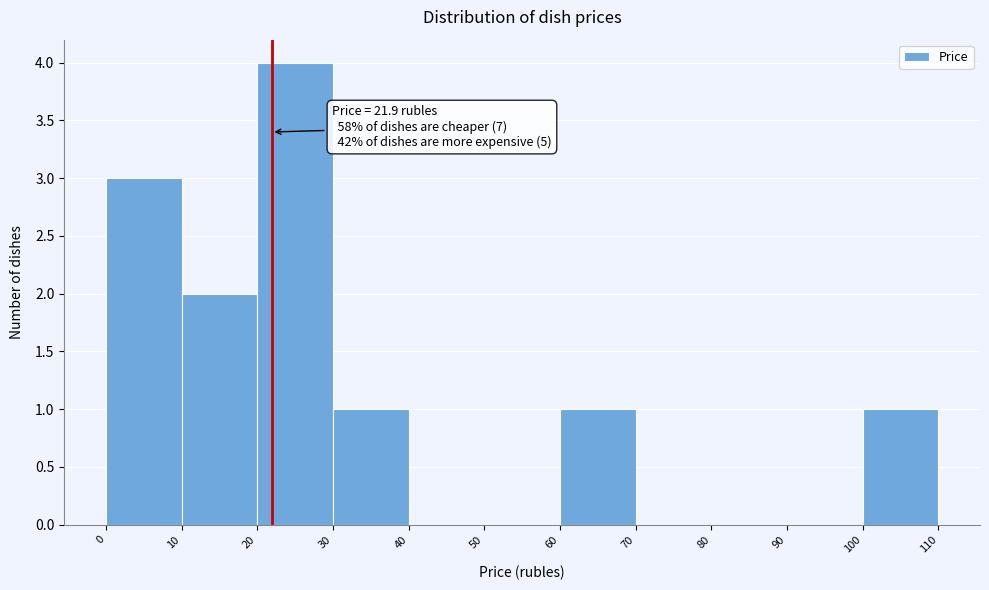

Over which range of the x-axis is the bar tallest?

20 to 30